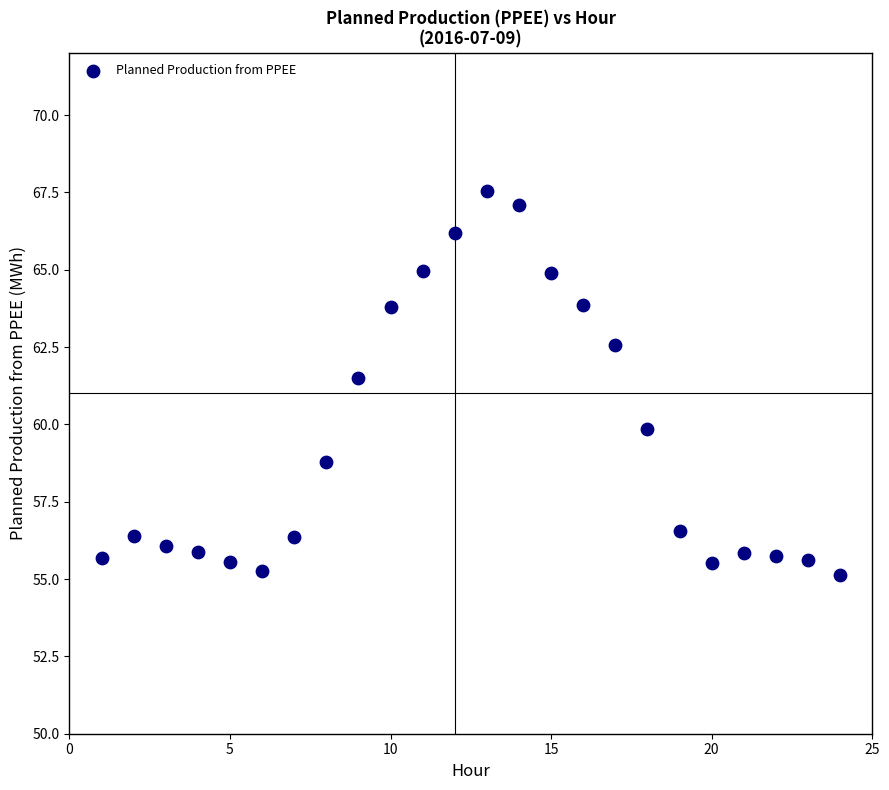

What is the range of Y values (max minus min)?

12.4